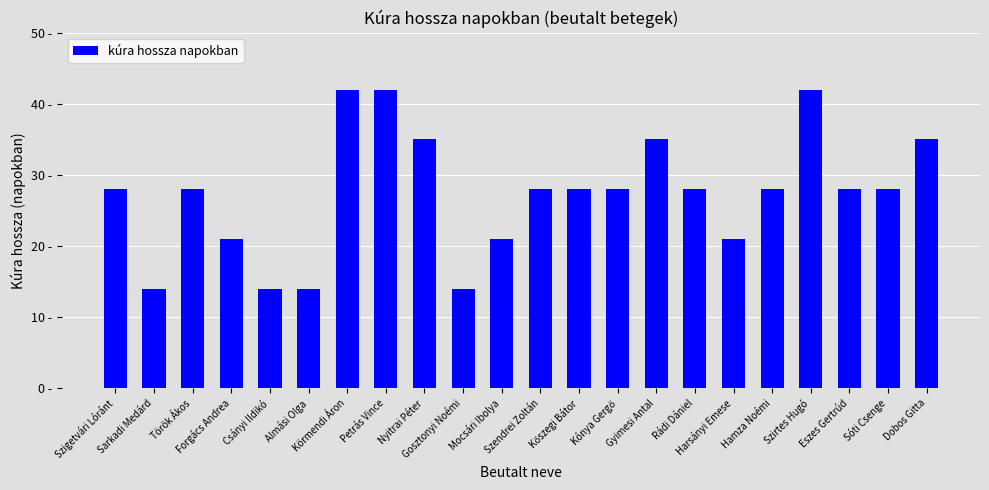

Reading left to right, list all the values displayed in this chart.

Szigetvári Lóránt=28	Sarkadi Medárd=14	Török Ákos=28	Forgács Andrea=21	Csányi Ildikó=14	Almási Olga=14	Körmendi Áron=42	Petrás Vince=42	Nyitrai Péter=35	Gosztonyi Noémi=14	Mocsári Ibolya=21	Szendrei Zoltán=28	Kőszegi Bátor=28	Kónya Gergő=28	Gyimesi Antal=35	Rádi Dániel=28	Harsányi Emese=21	Hamza Noémi=28	Szirtes Hugó=42	Eszes Gertrúd=28	Sóti Csenge=28	Dobos Gitta=35